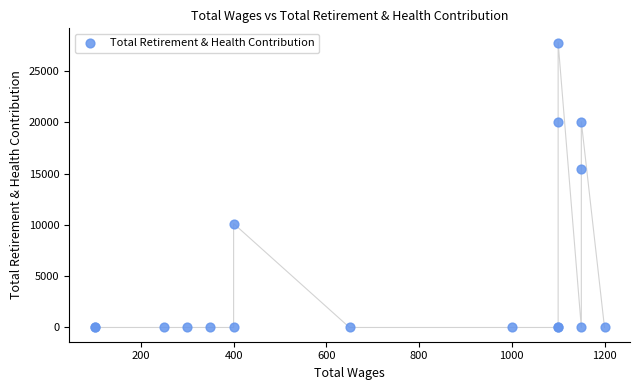

What Y value in the scatter plot is closest to 13887?

15429